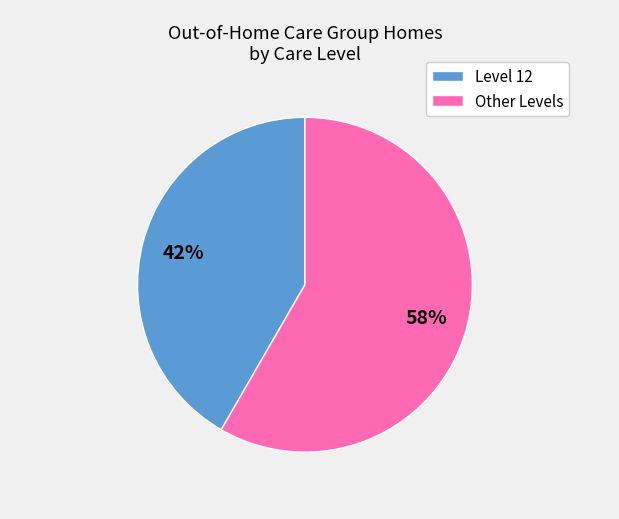

Combined, do Other Levels and Level 12 account for over 50%?

Yes